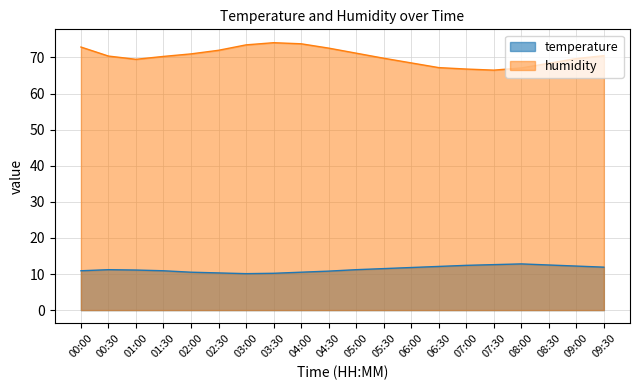

What is the value of the humidity point at the 6th from the left?

72.0